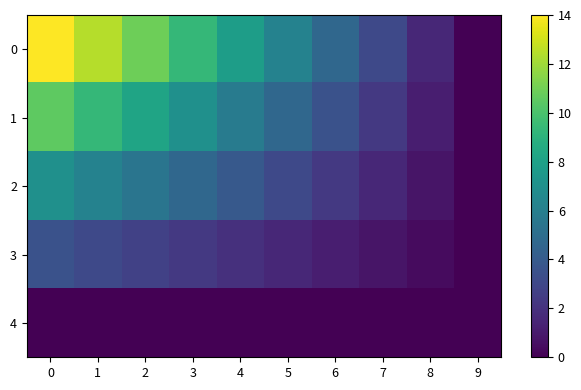

Between 4 and 6, which is larger?

4